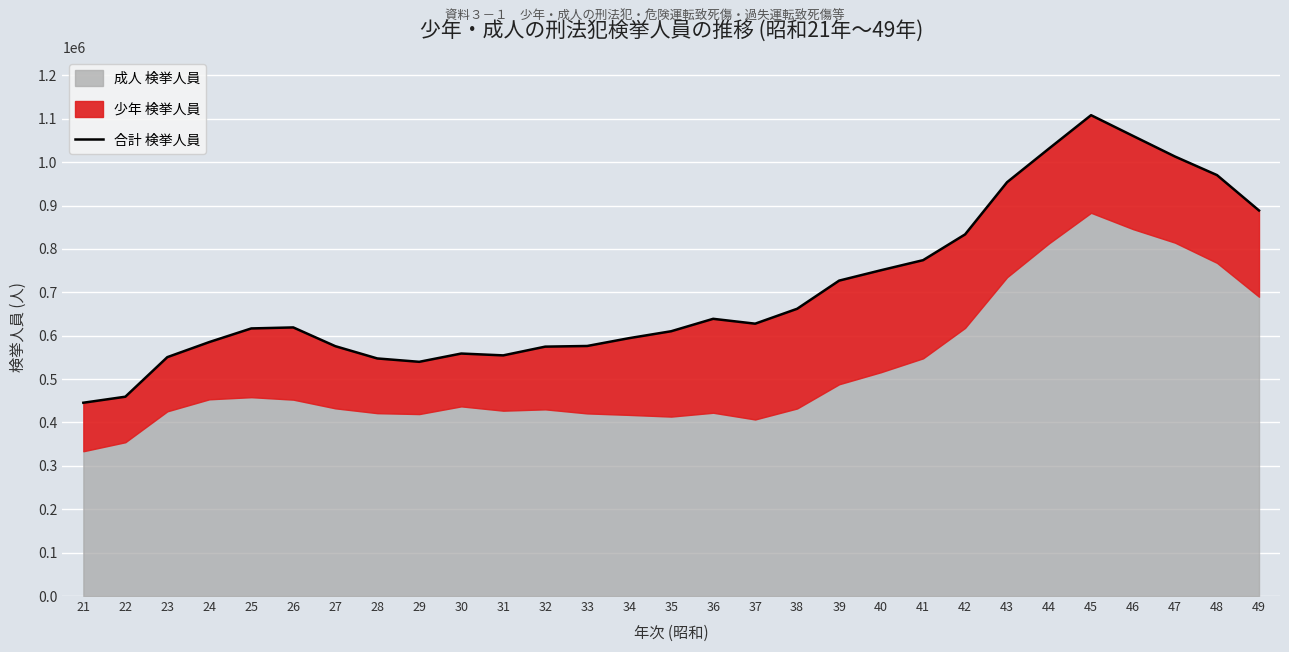

At which label is the value closest to 776840?

41